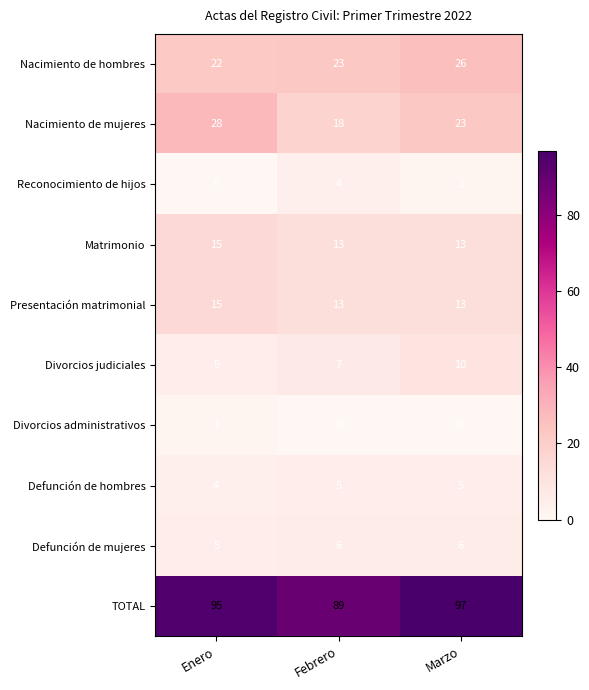

How many distinct data groups are displayed?

10